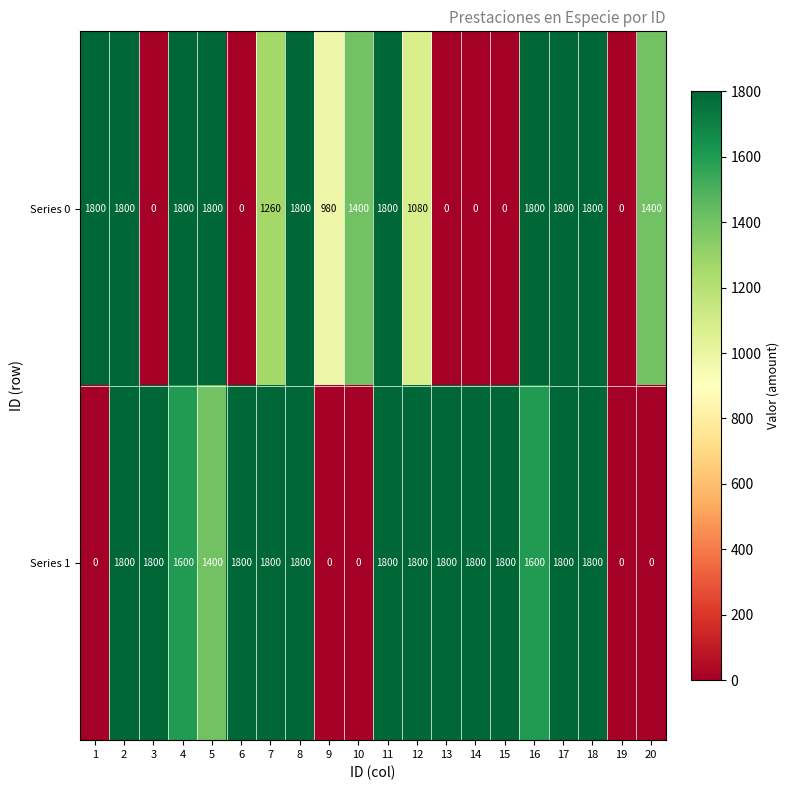

How many Series 1 values are between 1400 and 1800?

15